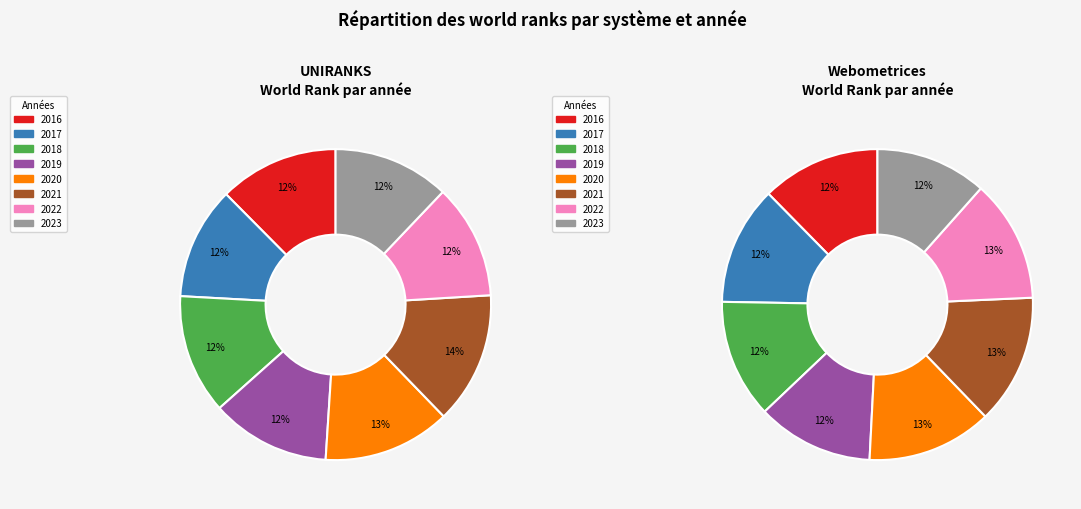

What percentage is NOT represented by 2022?

88.1%